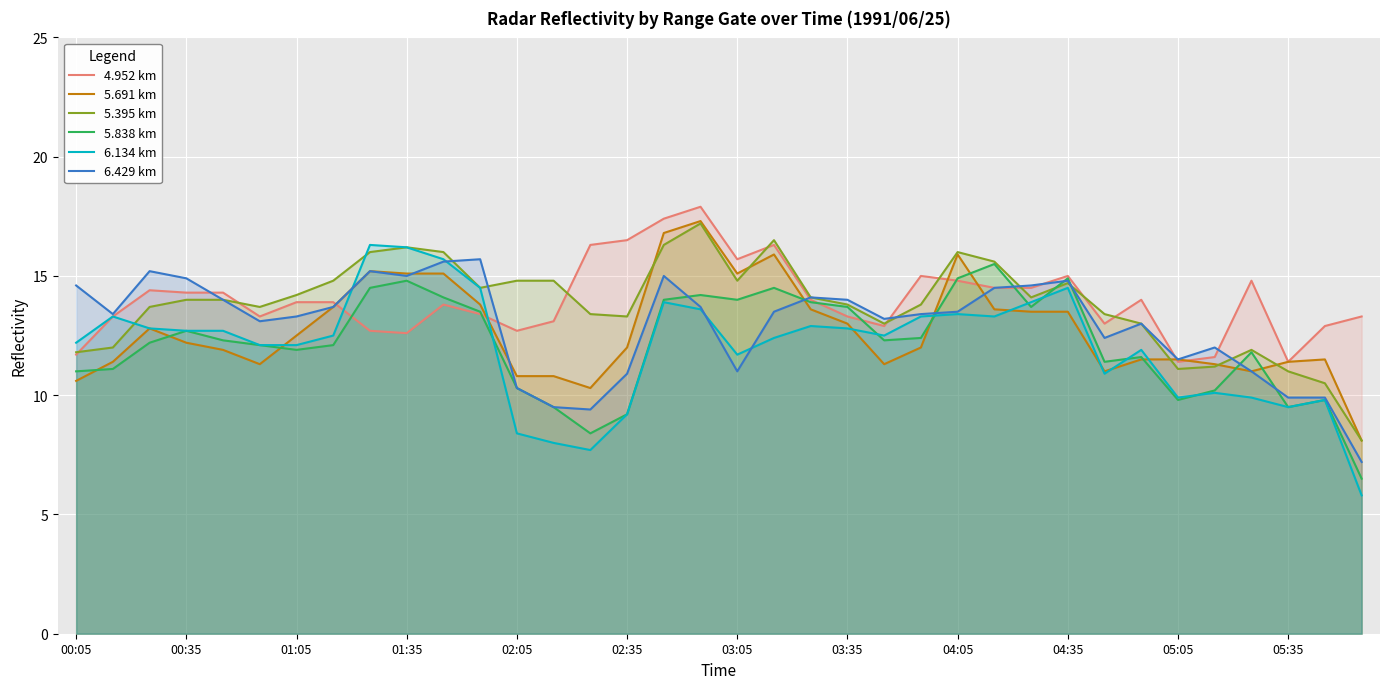

Which series has the widest spread of values?

6.134 km